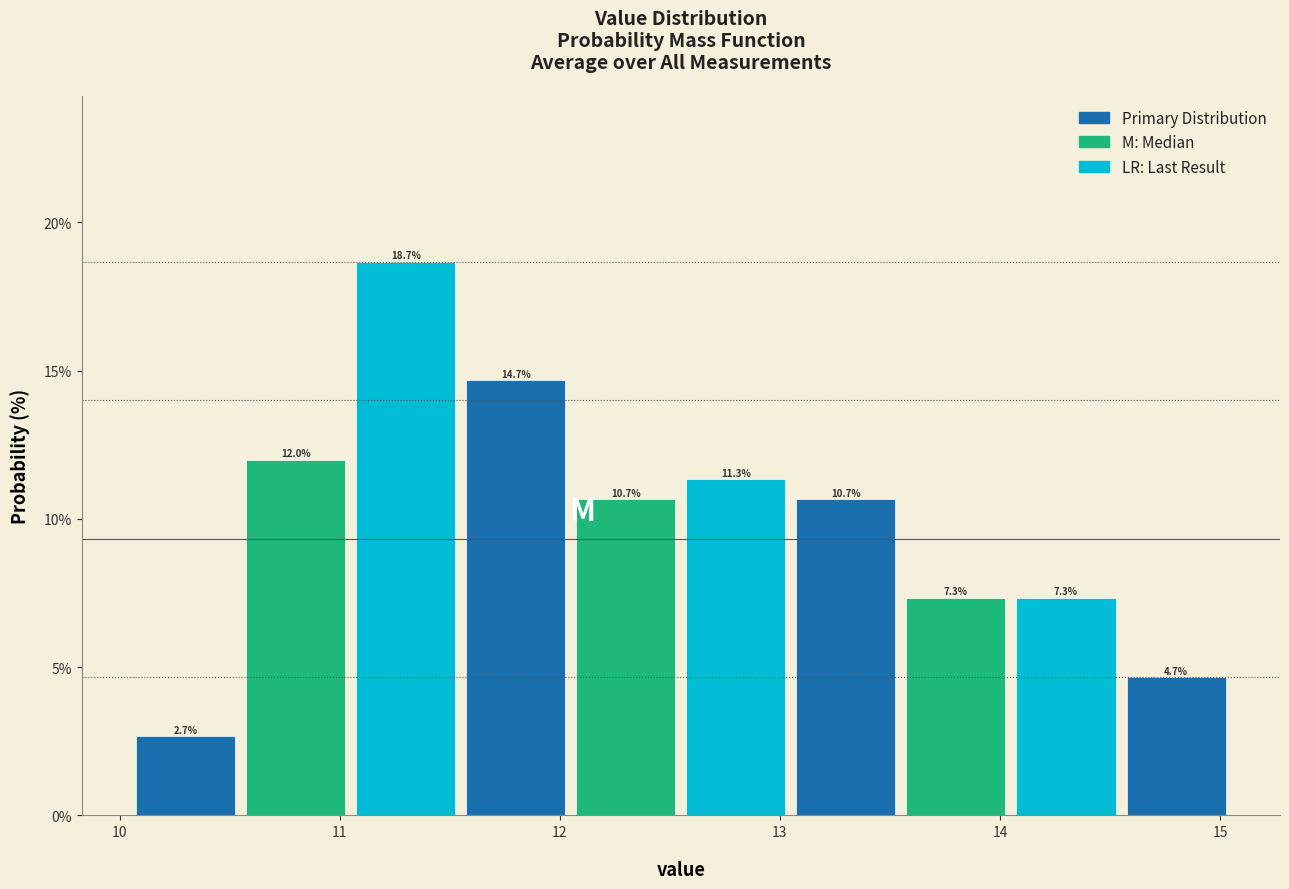

Reading left to right, list every bar in this chart as the range it spans on the x-axis followed by its height. The bar edges are not printed on the chart, so give them approximately, as read against the axis.

10.05 to 10.55: 2.7
10.55 to 11.05: 12.0
11.05 to 11.55: 18.7
11.55 to 12.05: 14.7
12.05 to 12.55: 10.7
12.55 to 13.05: 11.3
13.05 to 13.55: 10.7
13.55 to 14.05: 7.3
14.05 to 14.55: 7.3
14.55 to 15.05: 4.7